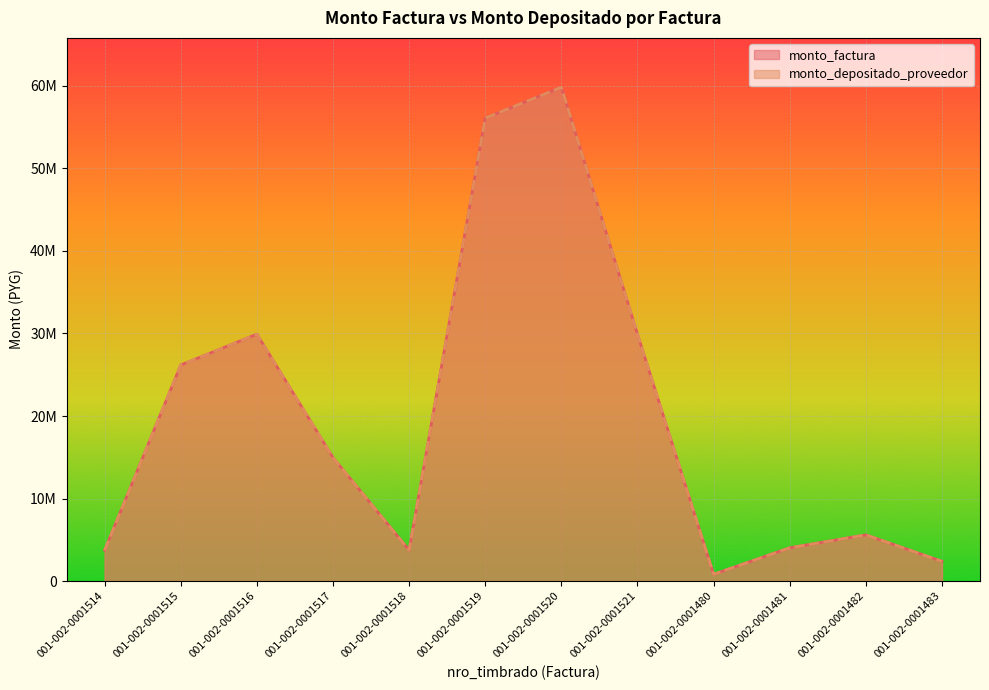

At how many categories does at least one series exceed 6862588?

6